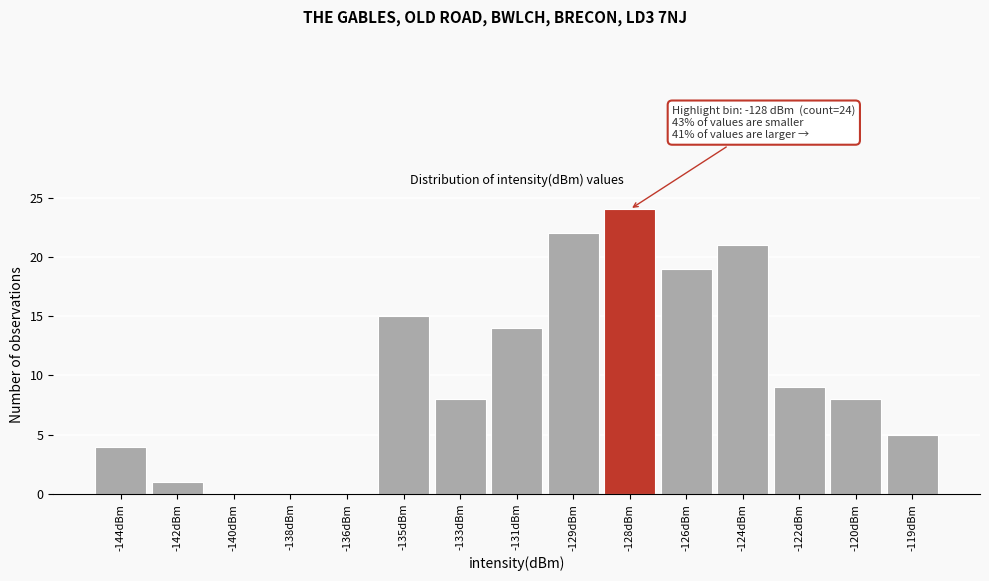

Reading left to right, transcribe all the data shown in this chart.

-144dBm=4	-142dBm=1	-140dBm=0	-138dBm=0	-136dBm=0	-135dBm=15	-133dBm=8	-131dBm=14	-129dBm=22	-128dBm=24	-126dBm=19	-124dBm=21	-122dBm=9	-120dBm=8	-119dBm=5